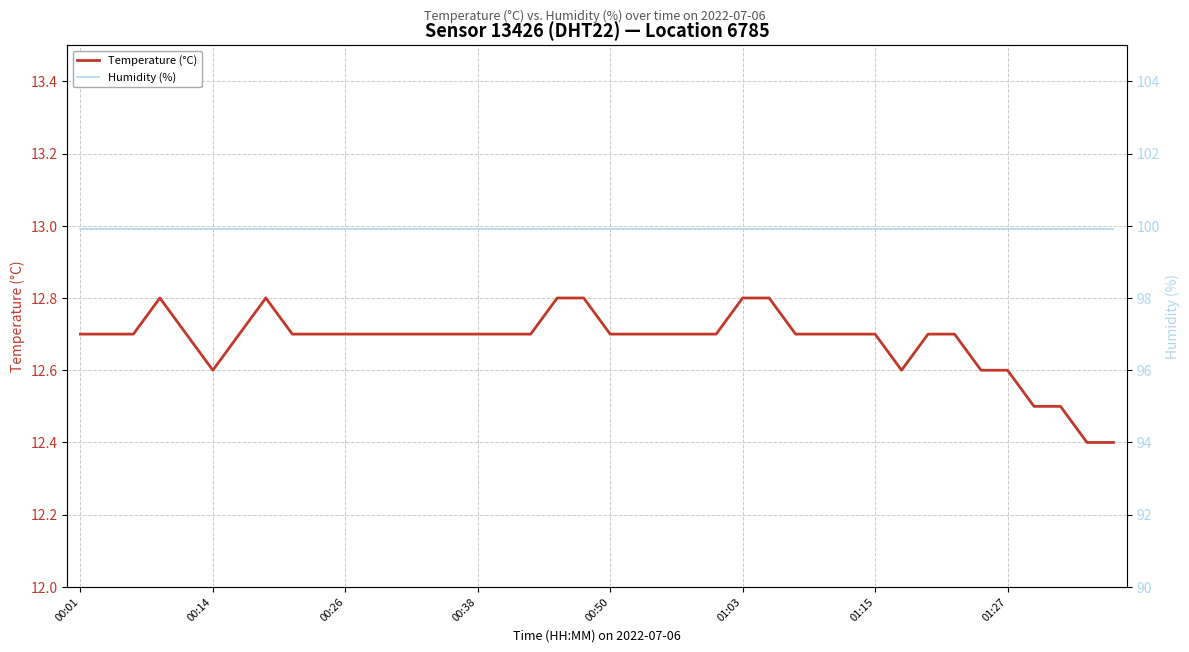

How many Temperature (°C) values are between 12 and 13?

40